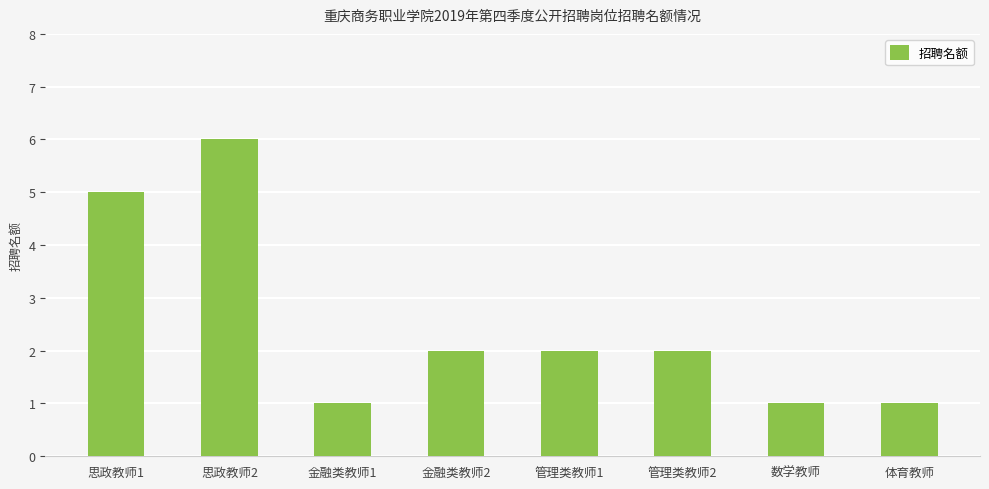

Count the values in the range 1 to 5.

7